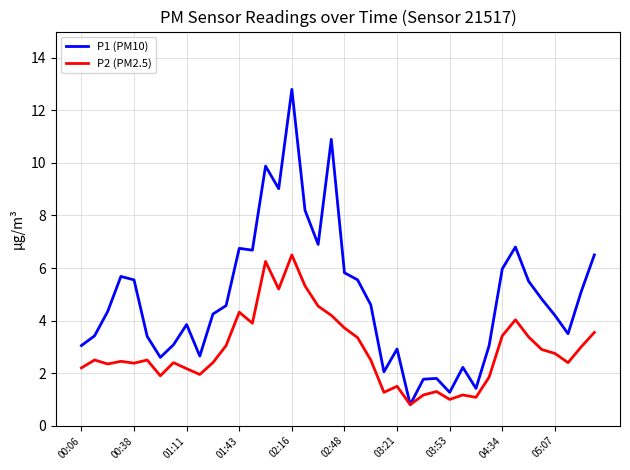

Which series has the widest spread of values?

P1 (PM10)